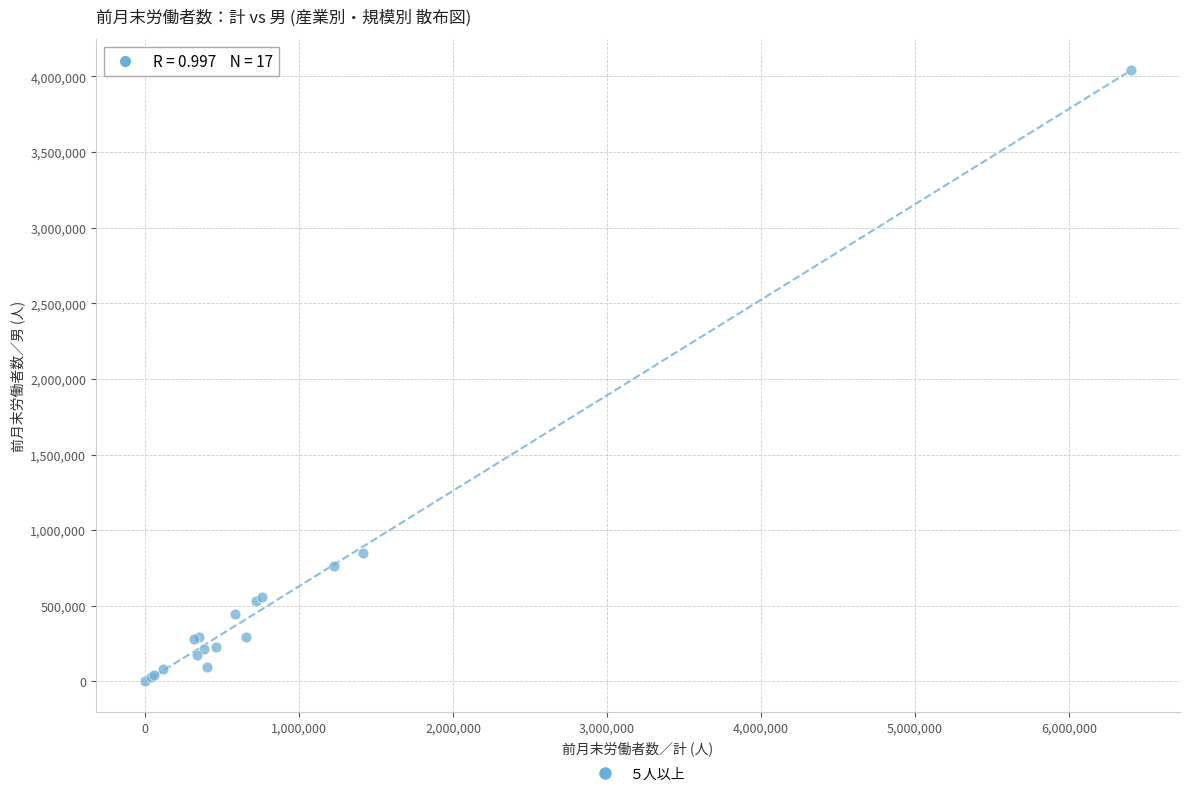

What Y value in the scatter plot is closest to 2023001?

850590